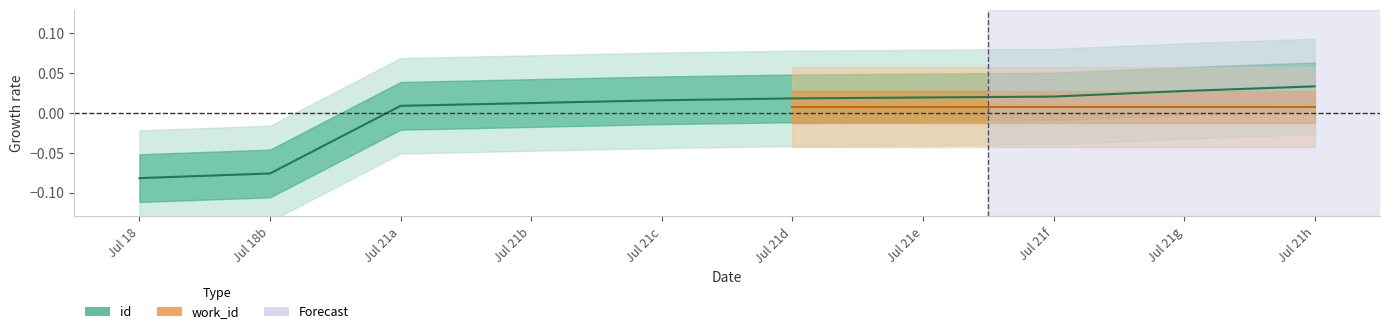

The value at Jul 21b is 0.0. True or false?

True